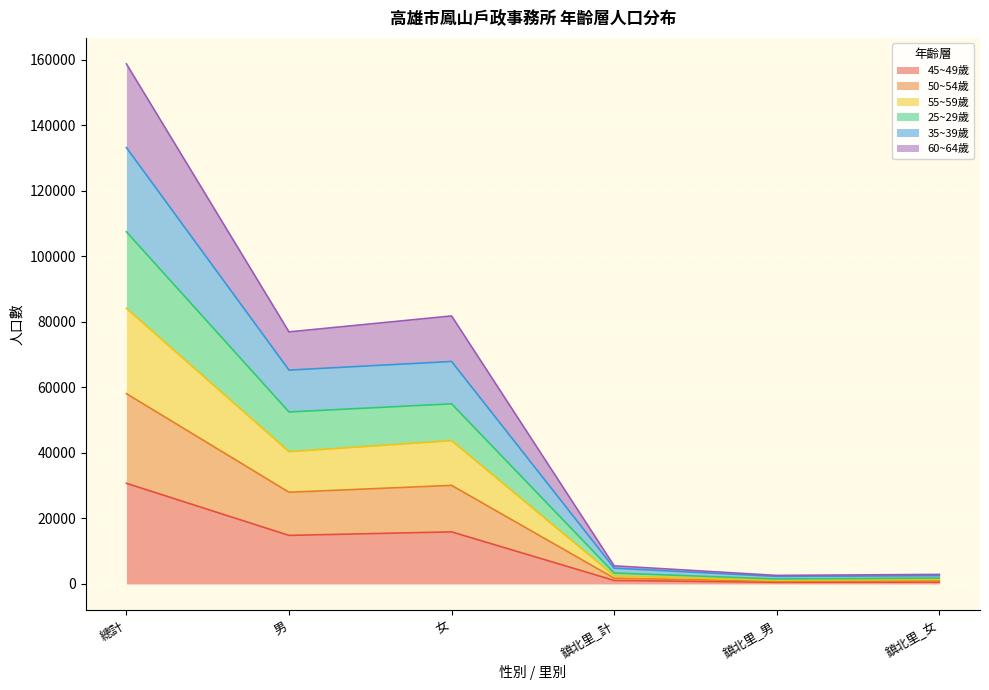

True or false: 55~59歲 and 25~29歲 cross at least once.

False